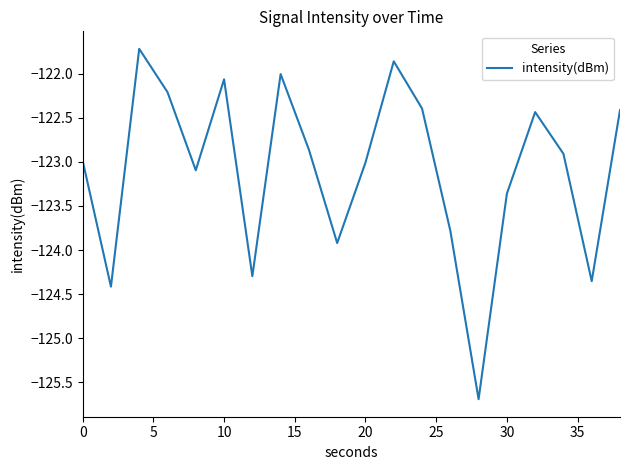

What is the difference between the second highest and minimum values?

3.8